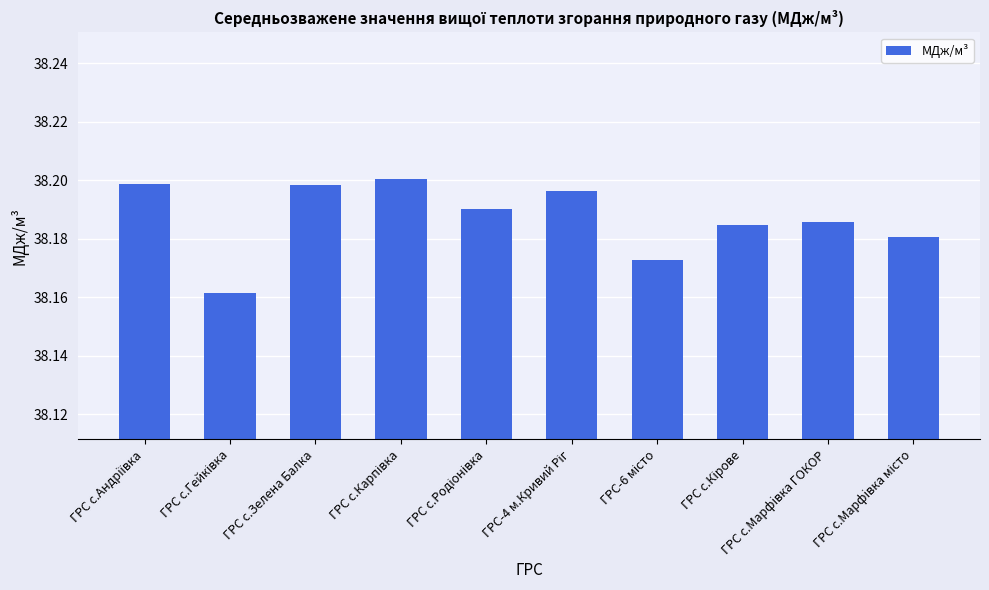

What is the label of the 8th bar from the right?

ГРС с.Зелена Балка